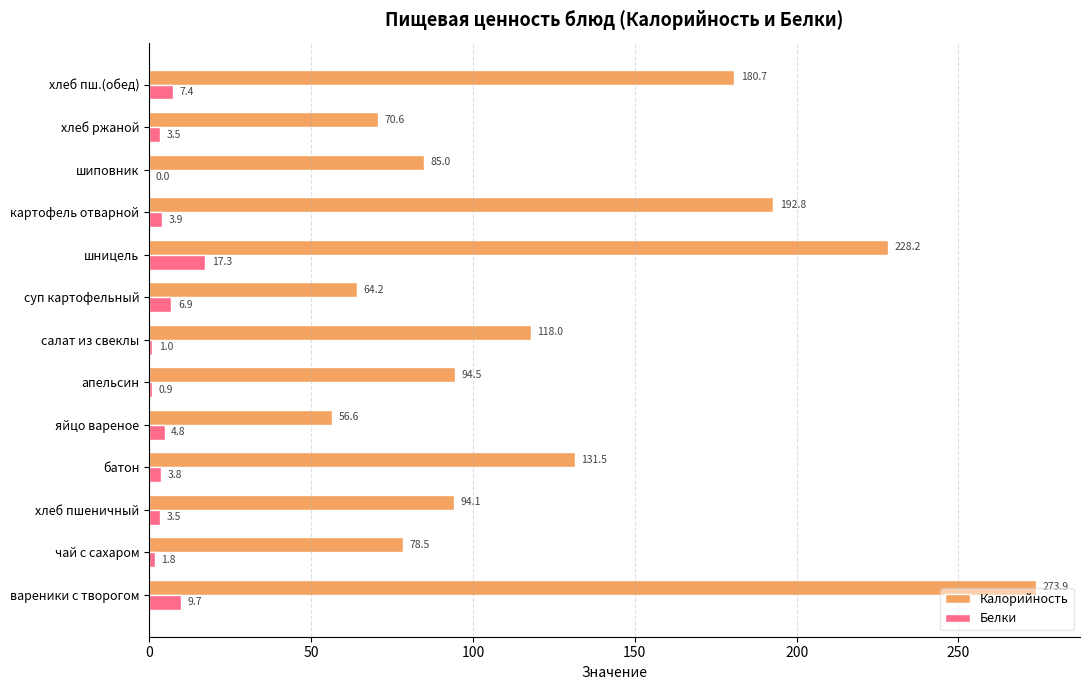

What is the sum of the Калорийность values at салат из свеклы and шницель?

346.2